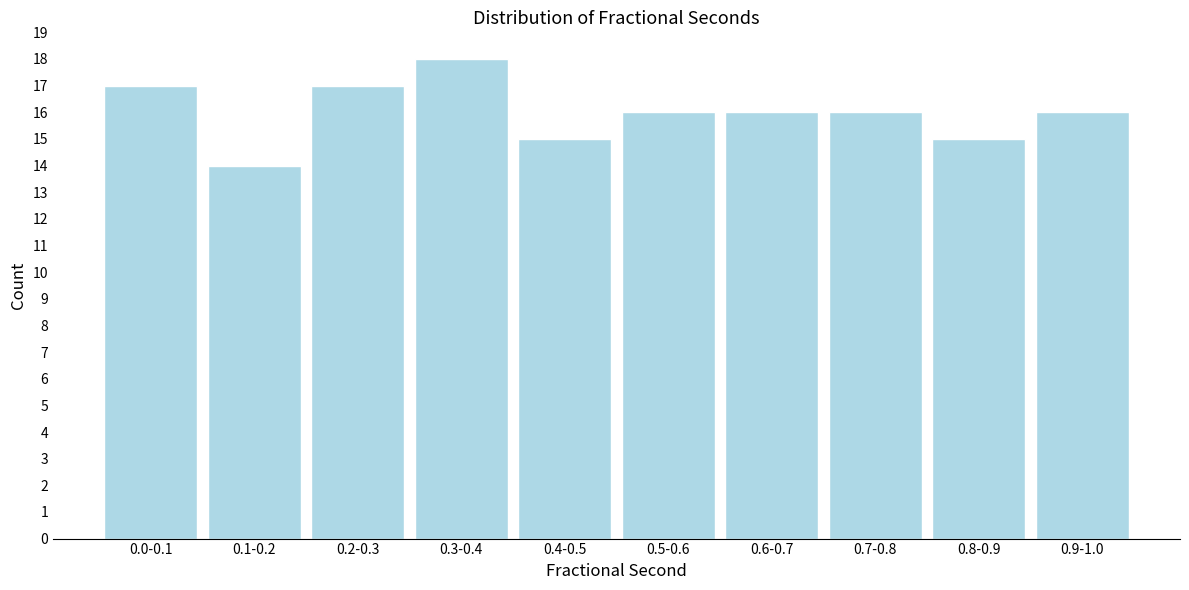

Reading right to left, extract all data points from this chart.

16	15	16	16	16	15	18	17	14	17